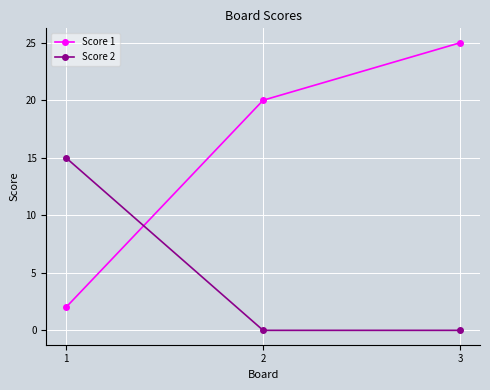

At how many categories does at least one series exceed 10?

3